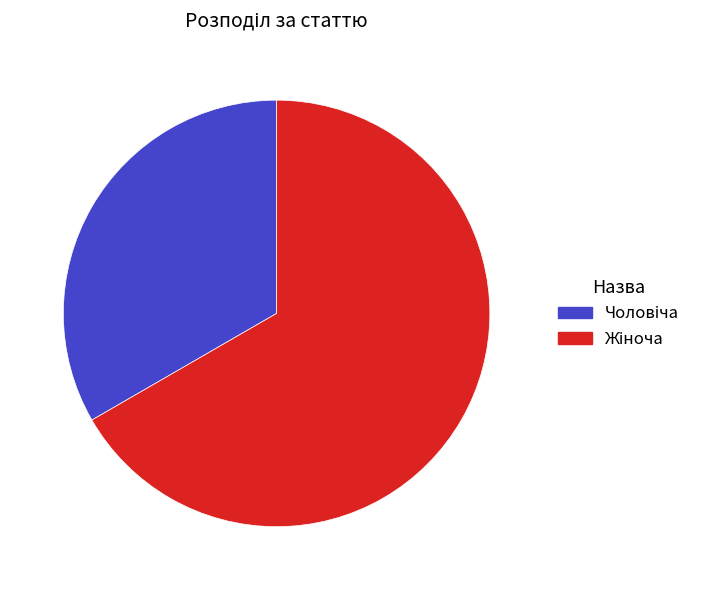

Does any single category account for the majority?

Yes